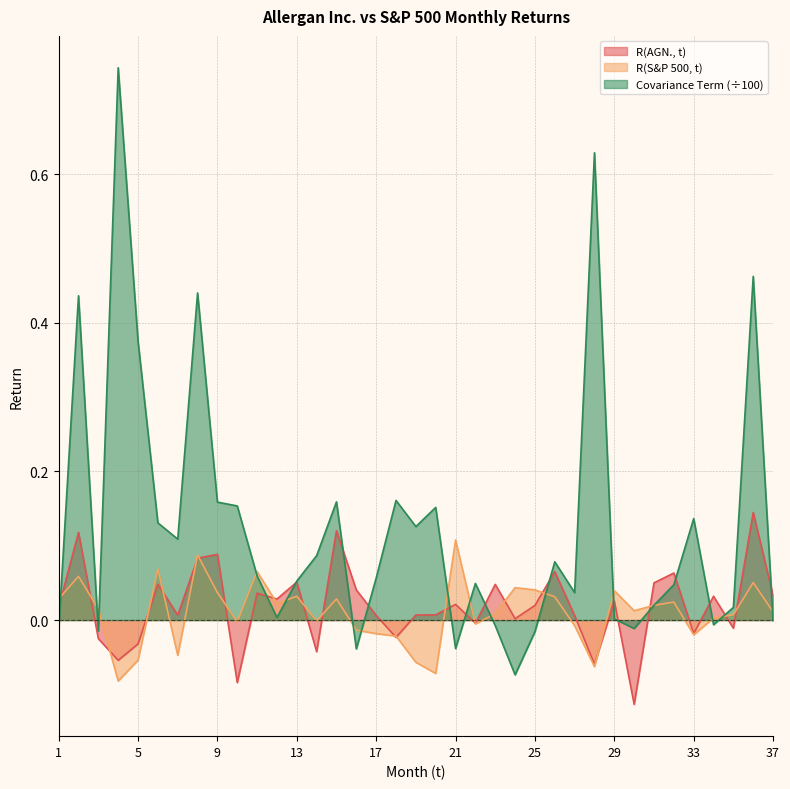

What is the maximum value shown in the chart?

0.7